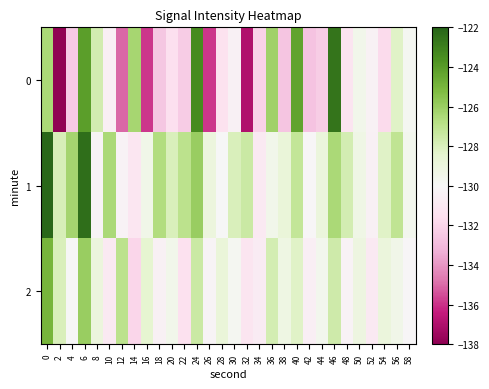

List the series in order of their peak value, highest first.

1, 0, 2